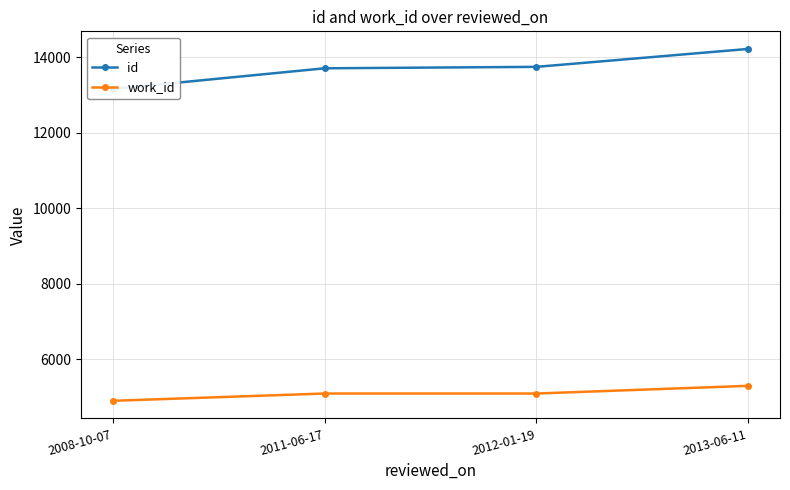

True or false: work_id and id intersect in this chart.

False